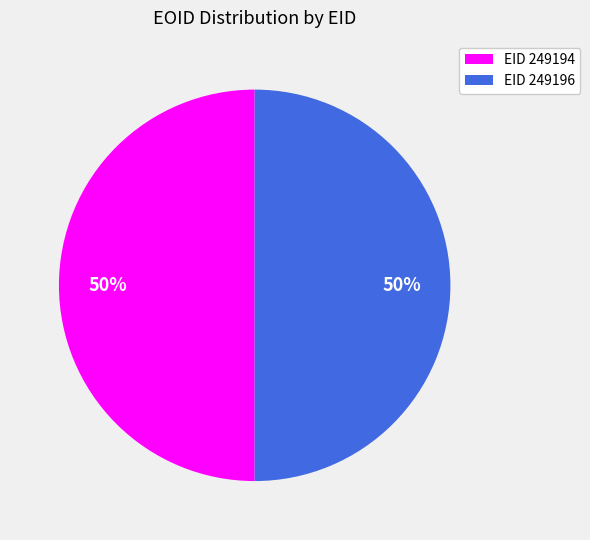

To the nearest percent, what is the average slice percentage?

50%